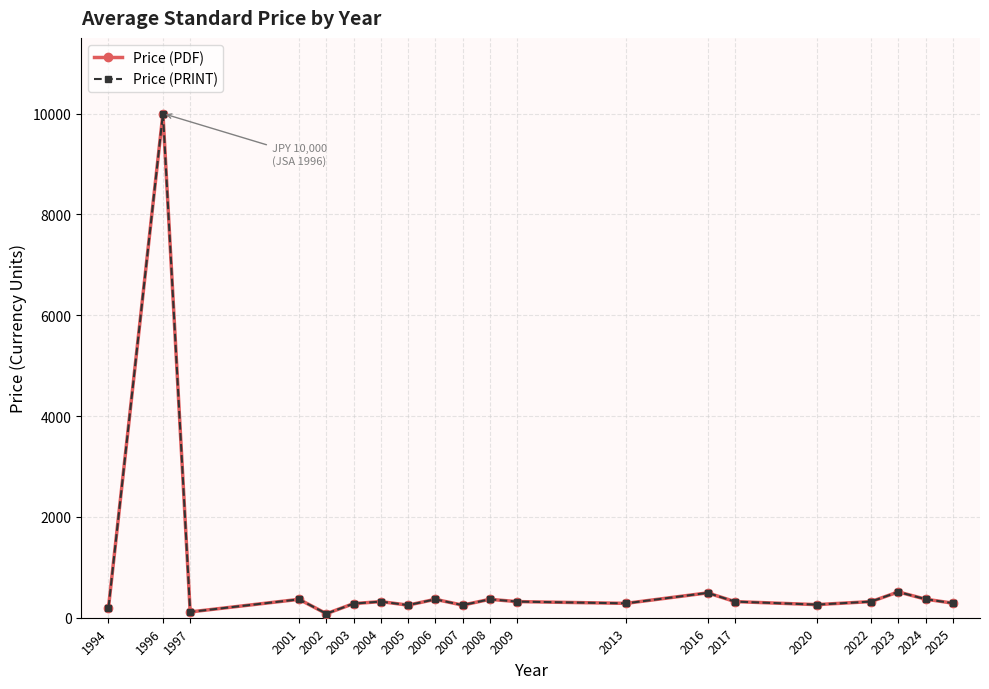

Where does the Price (PRINT) series first go above 320?

1996